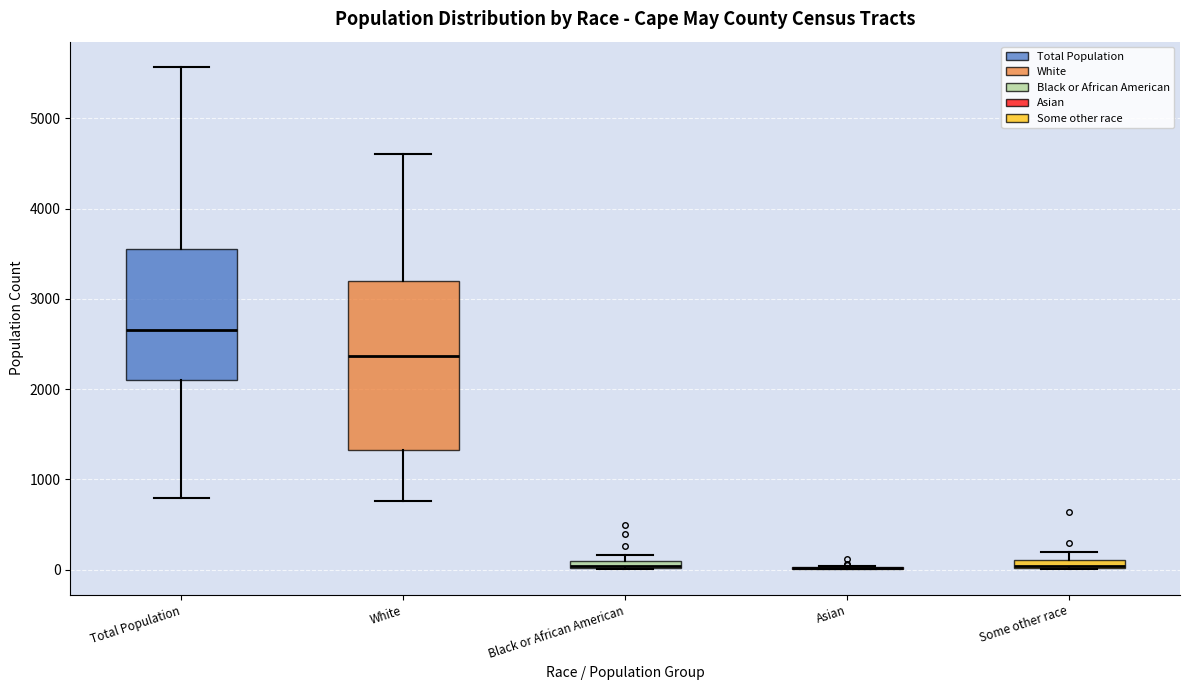

Which box is the tallest, from its lower edge to its upper edge?

White